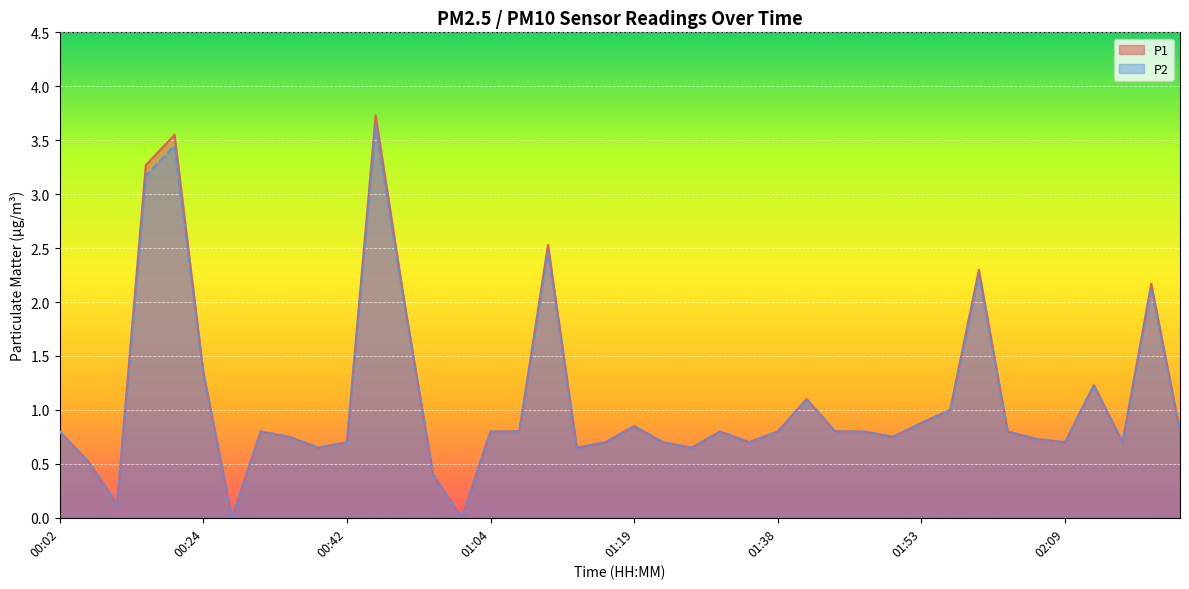

List the labels in order of P2 value, largest first.

00:48, 00:21, 00:18, 01:10, 02:00, 02:18, 00:51, 00:24, 02:12, 01:41, 01:56, 01:53, 01:19, 00:02, 00:33, 01:04, 01:07, 01:32, 01:38, 01:44, 01:47, 02:03, 02:22, 00:36, 01:50, 02:06, 00:42, 01:16, 01:22, 01:35, 02:09, 02:15, 00:39, 01:13, 01:25, 00:05, 00:55, 00:11, 00:30, 01:01